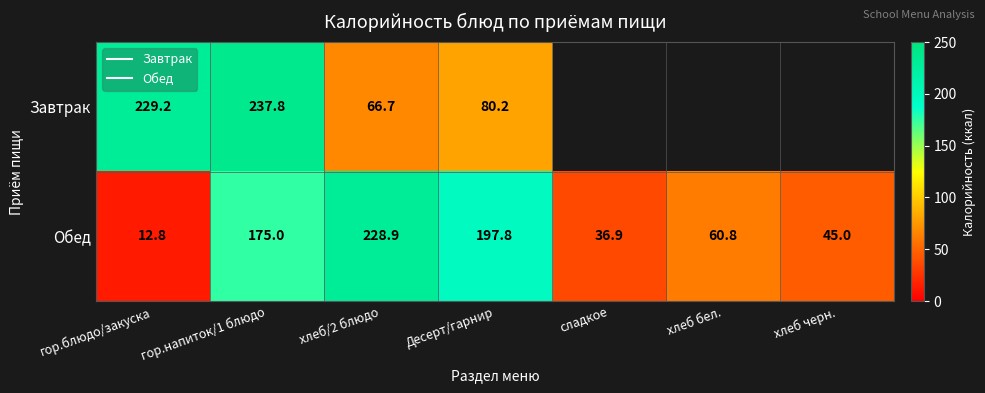

Which series has the largest range (max minus min)?

Обед